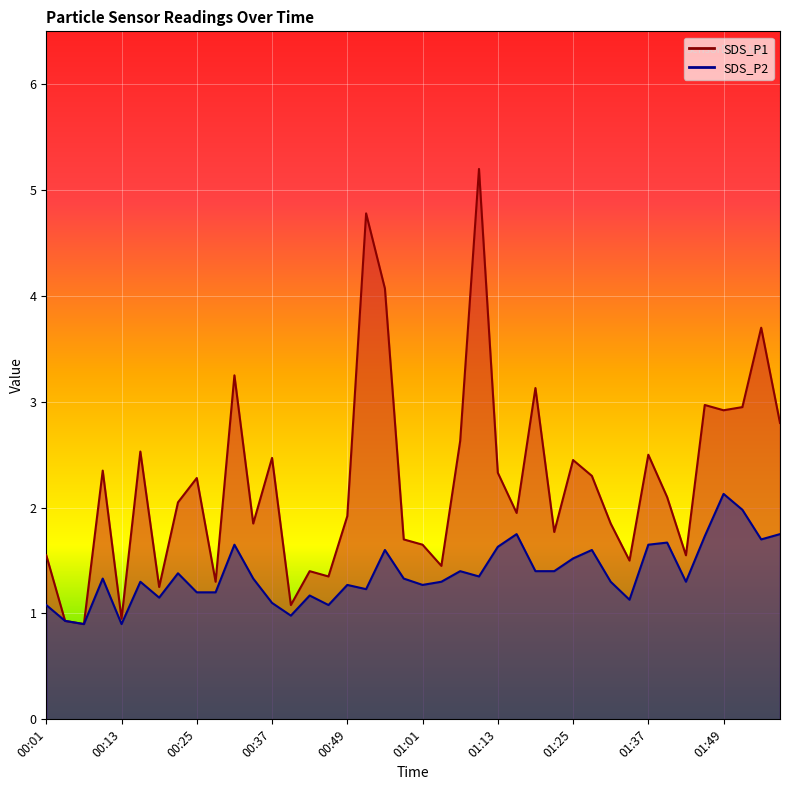

At which category does SDS_P2 reach its first local valley?

00:07